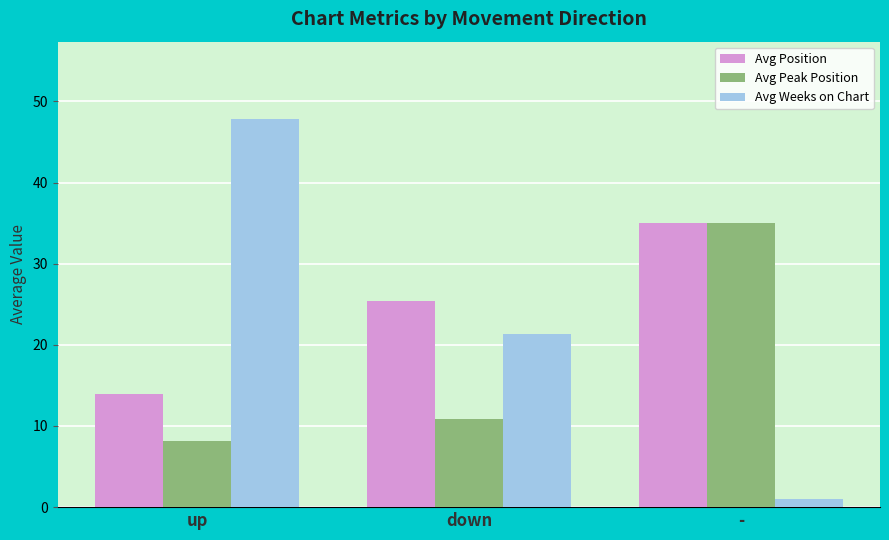

Is it true that Avg Weeks on Chart equals 36.1 at down?

False